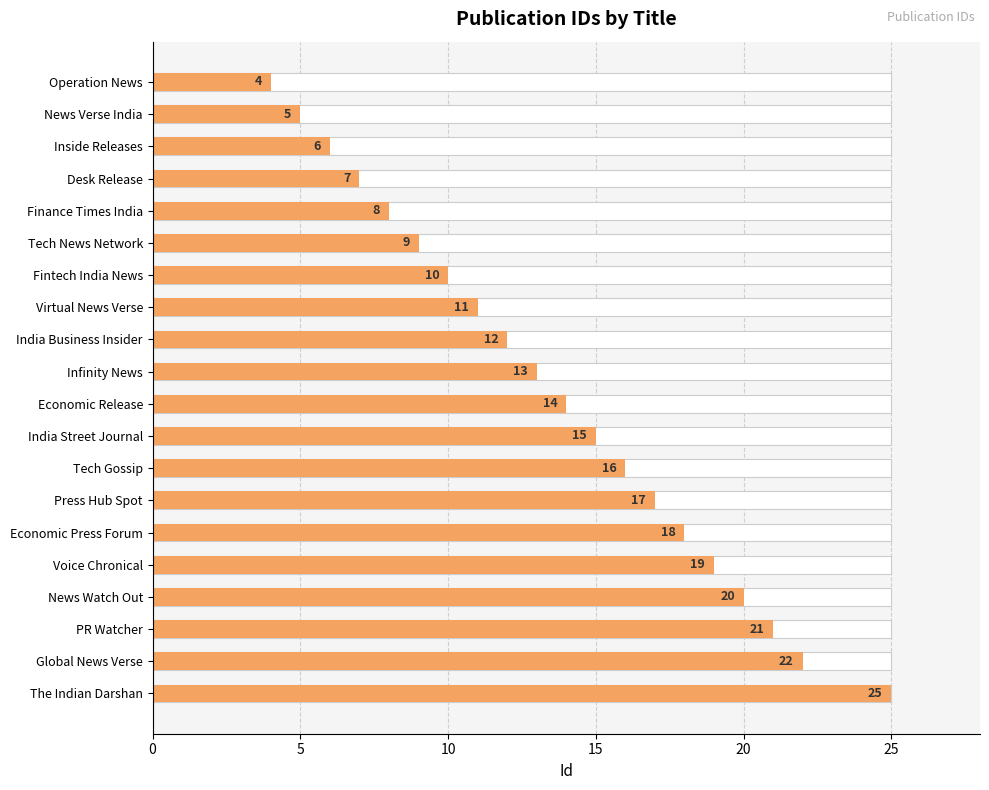

Are the bars grouped side by side (vs. stacked)?

No